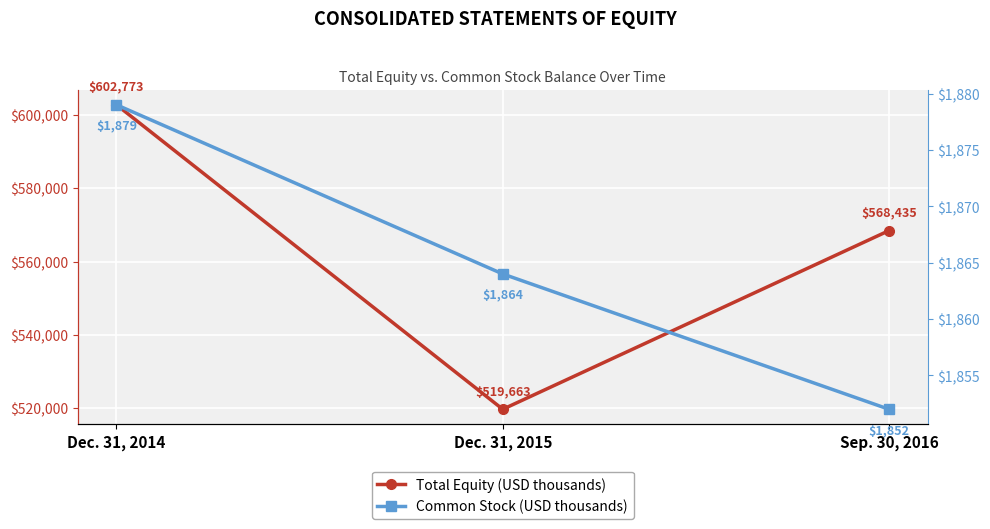

What is the maximum value shown in the chart?

602773